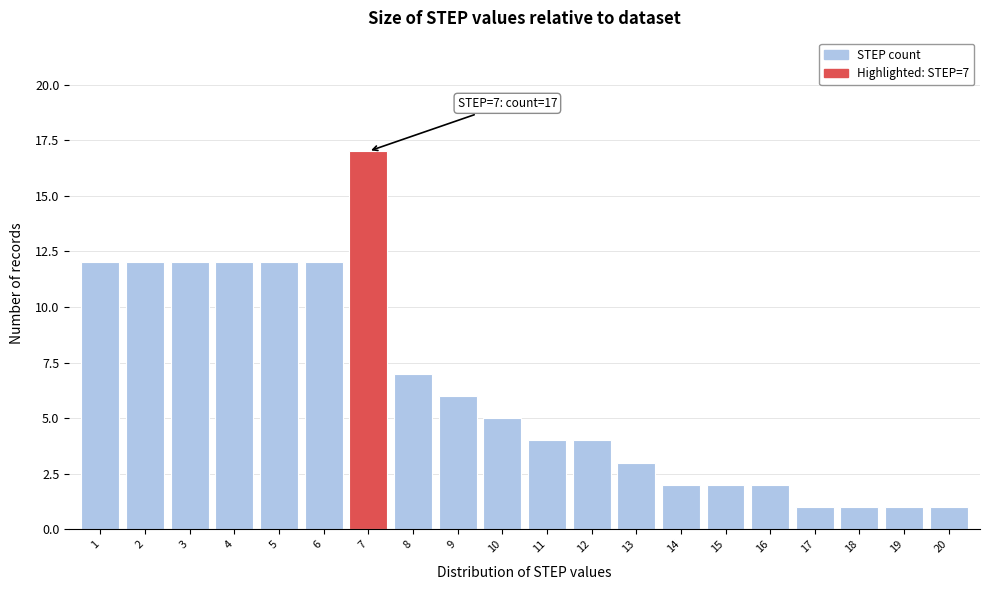

Reading right to left, list all the values displayed in this chart.

1	1	1	1	2	2	2	3	4	4	5	6	7	17	12	12	12	12	12	12